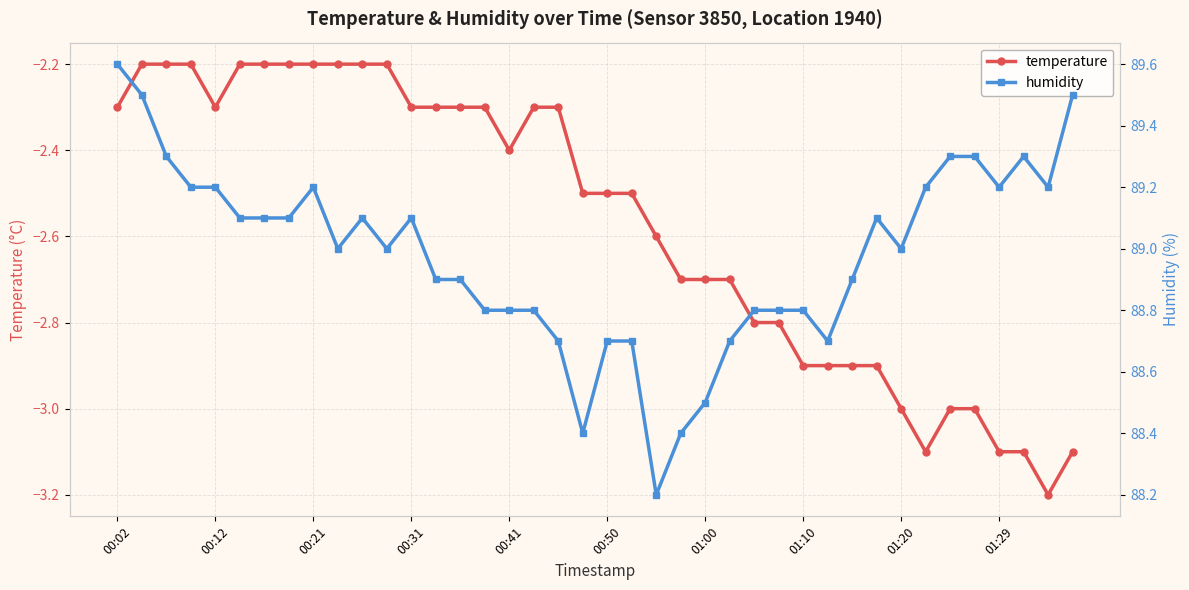

True or false: humidity and temperature cross at least once.

False